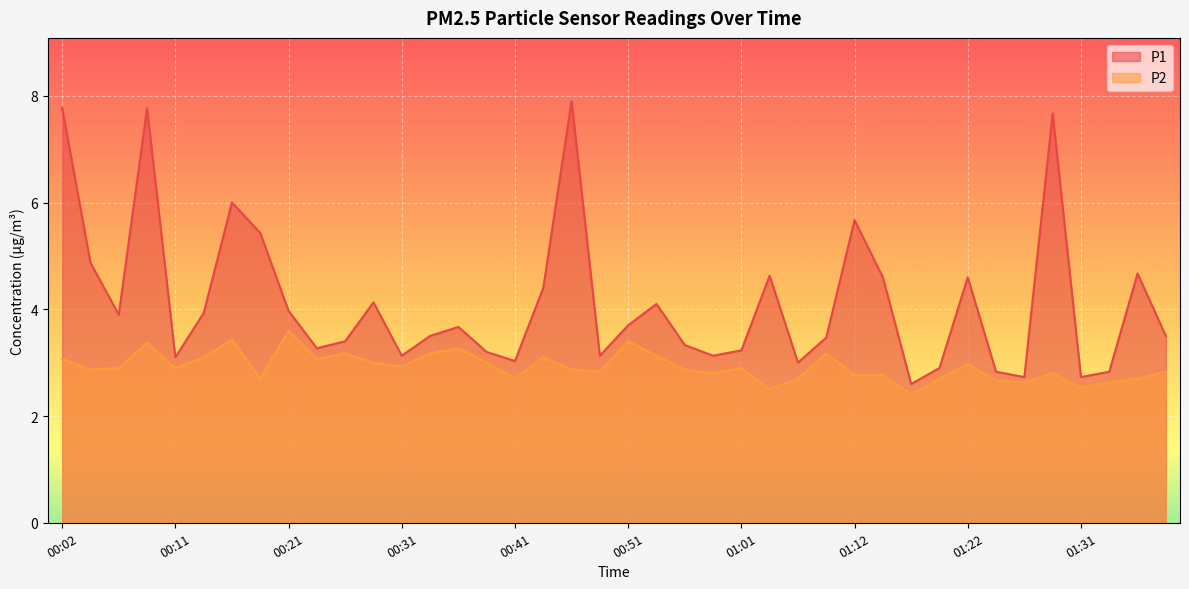

What is the label of the 36th point from the right?

00:11